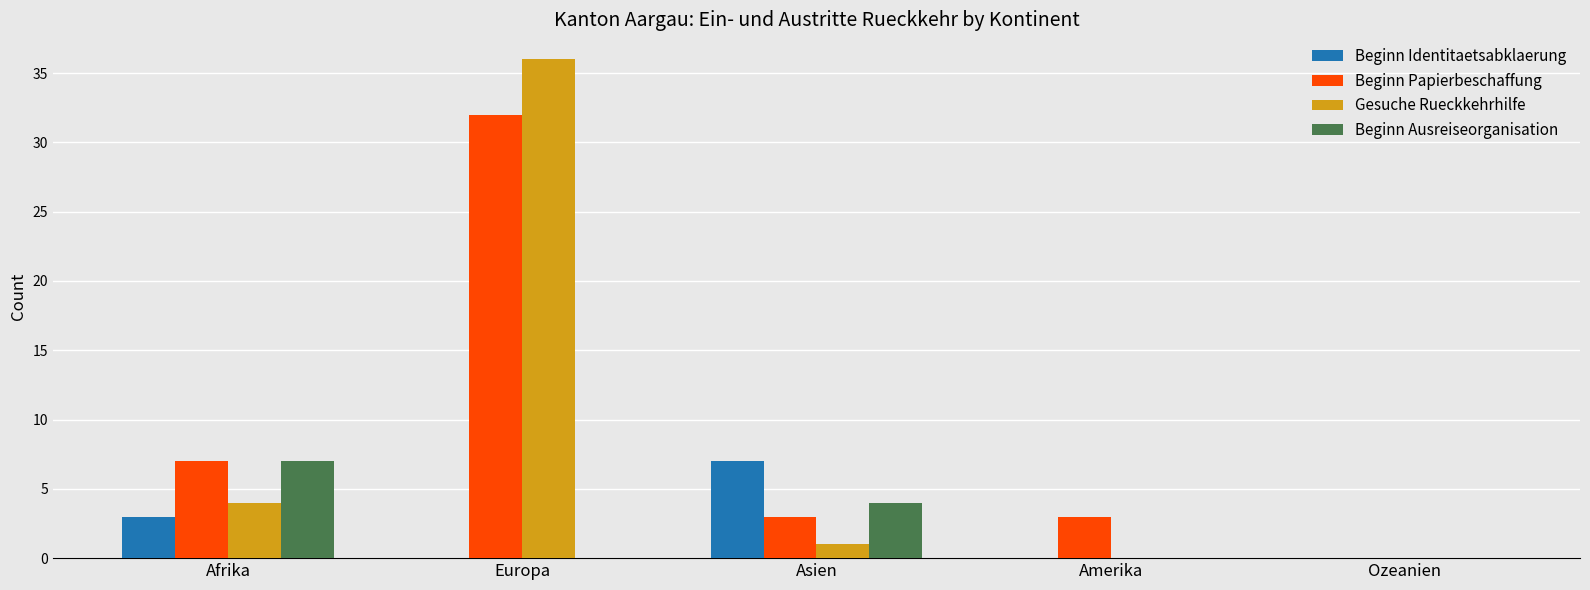

What is the sum of all Beginn Papierbeschaffung values?

45